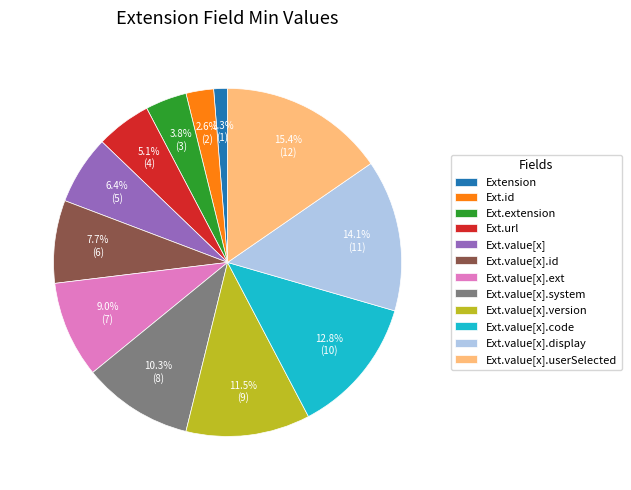

What percentage is NOT represented by Ext.value[x].version?

88.5%